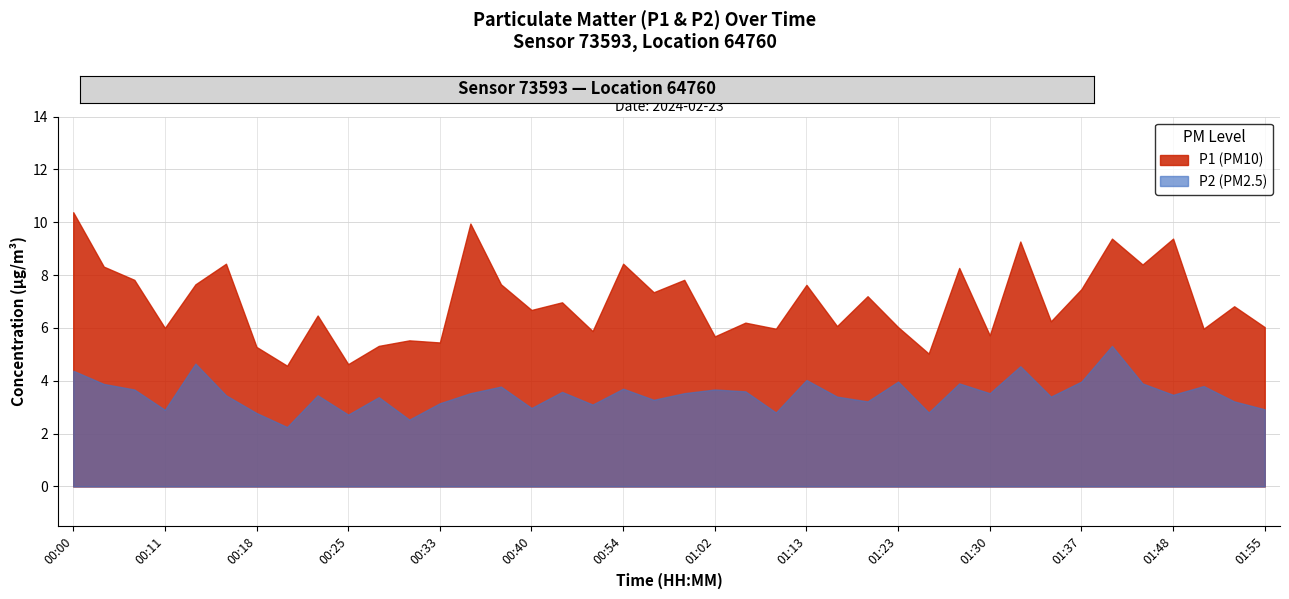

Where is the first local minimum for P2?

00:11